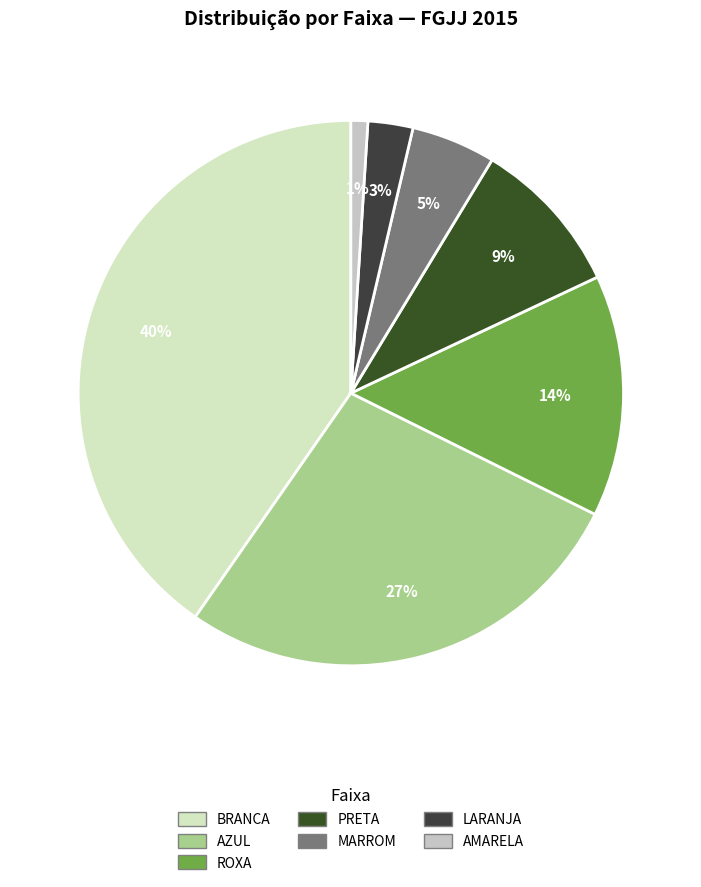

What percentage is the PRETA slice, to the nearest percent?

9%